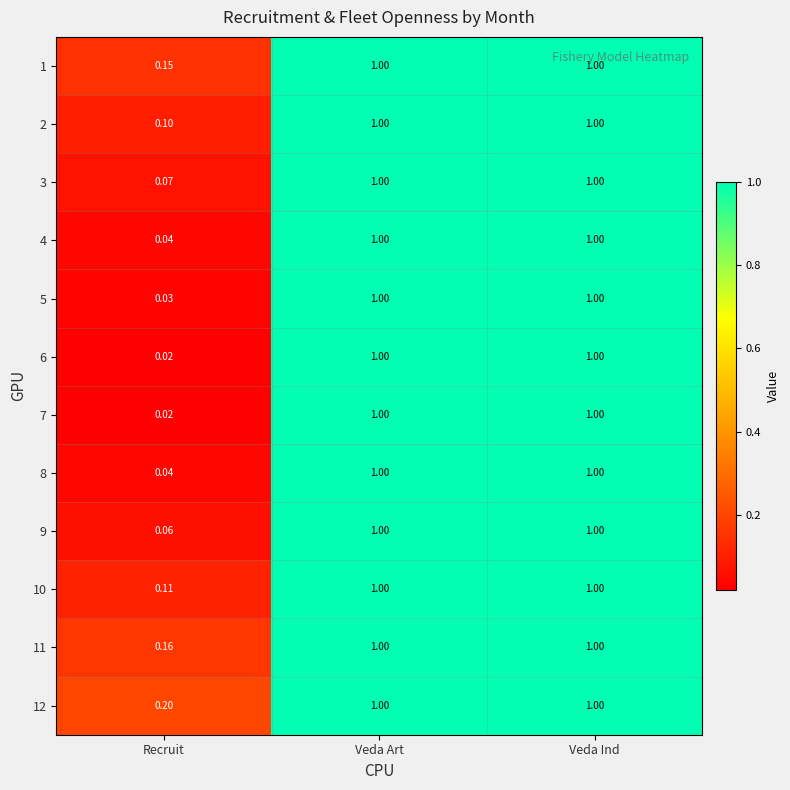

Is the value of 8 at Veda Ind greater than the value of 11 at Recruit?

Yes